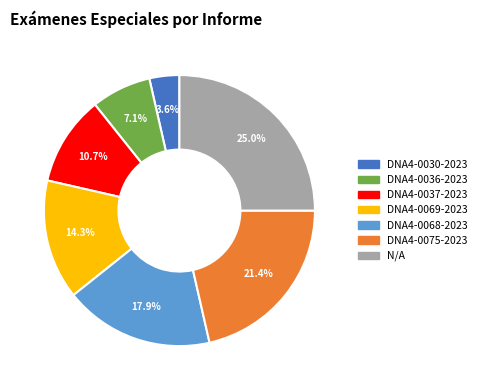

True or false: DNA4-0068-2023 accounts for 18% of the total.

True